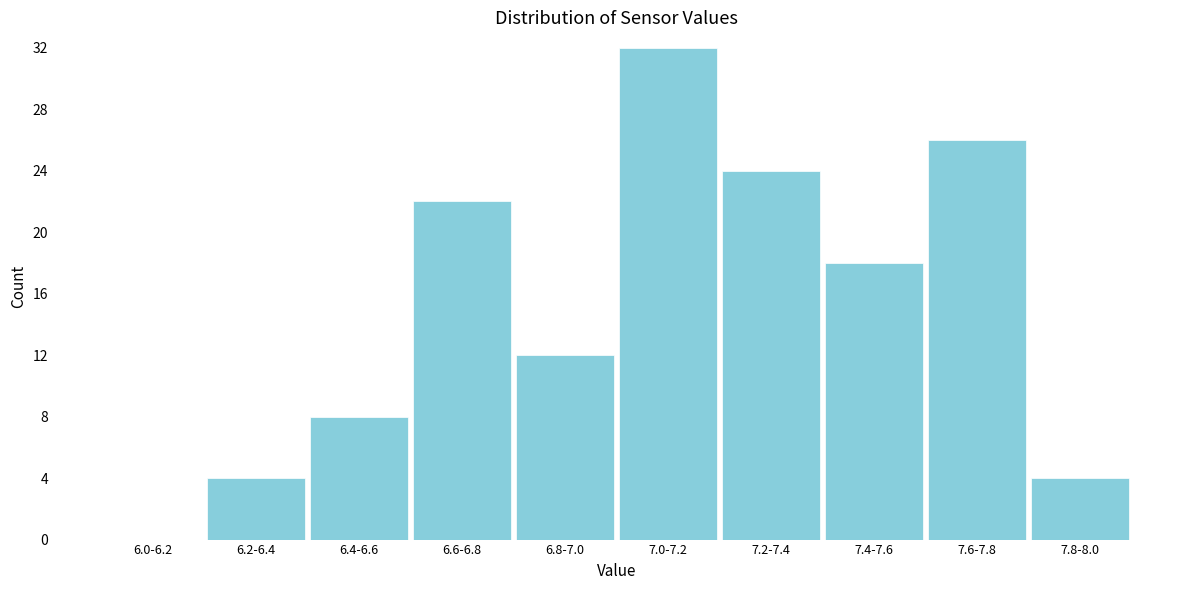

Reading right to left, extract all data points from this chart.

7.8-8.0=4	7.6-7.8=26	7.4-7.6=18	7.2-7.4=24	7.0-7.2=32	6.8-7.0=12	6.6-6.8=22	6.4-6.6=8	6.2-6.4=4	6.0-6.2=0